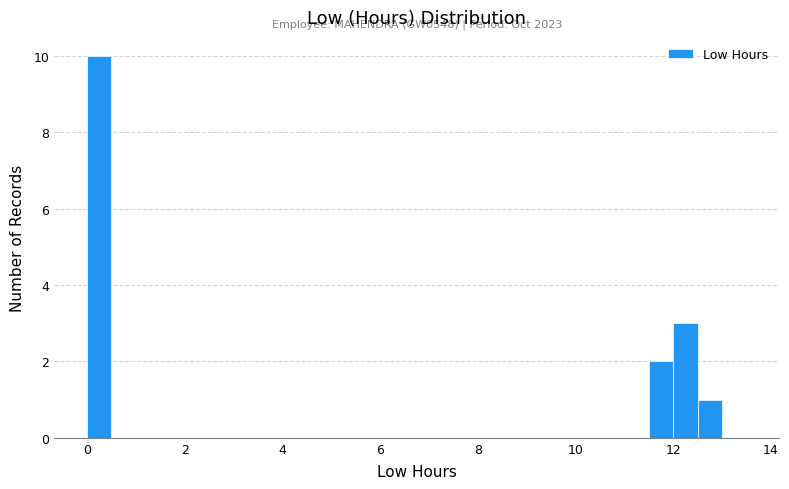

Read against the x-axis, roughly where is the centre of the tallest bar?

0.2